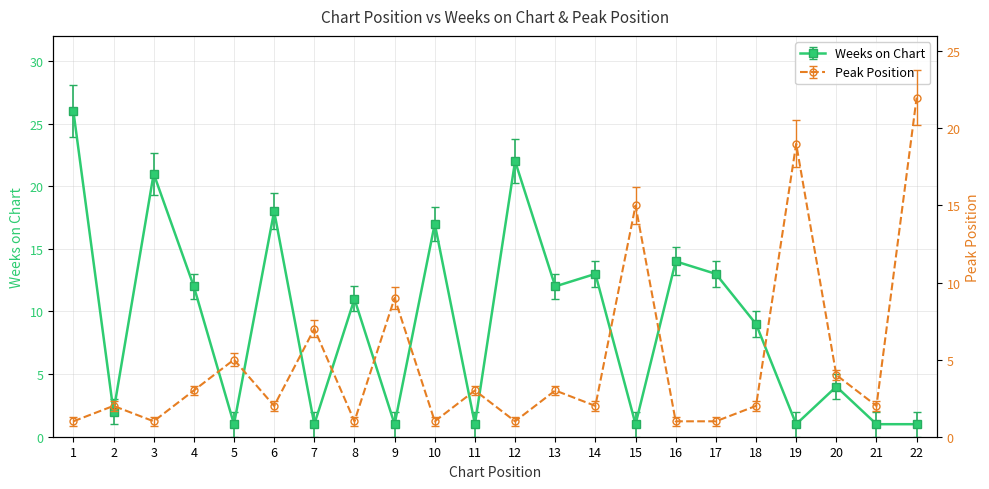

At which label does Peak Position reach its peak?

22